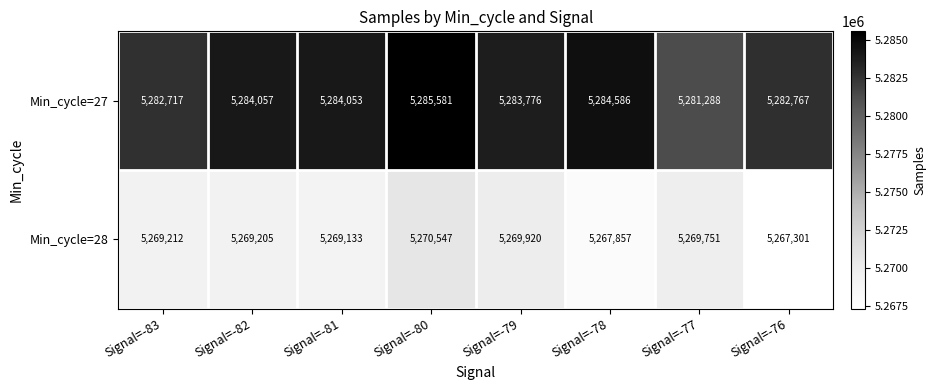

Rank the series at Signal=-79 from lowest to highest value.

Min_cycle=28, Min_cycle=27